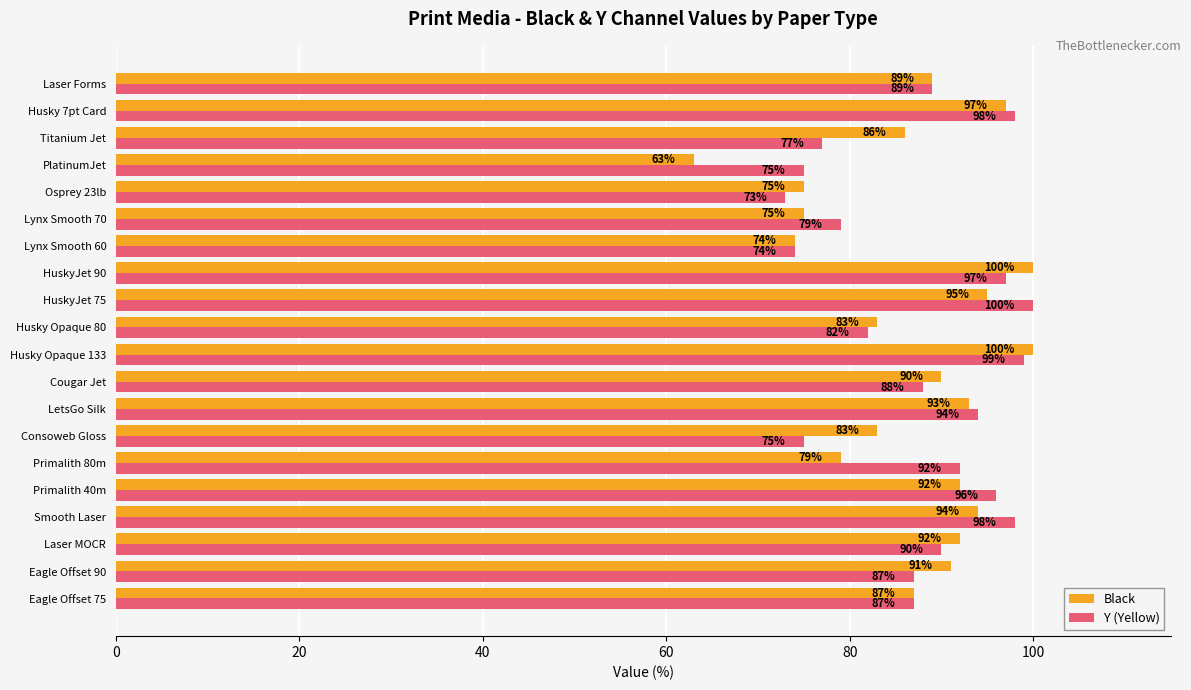

What are all the series names shown in the legend?

Black, Y (Yellow)